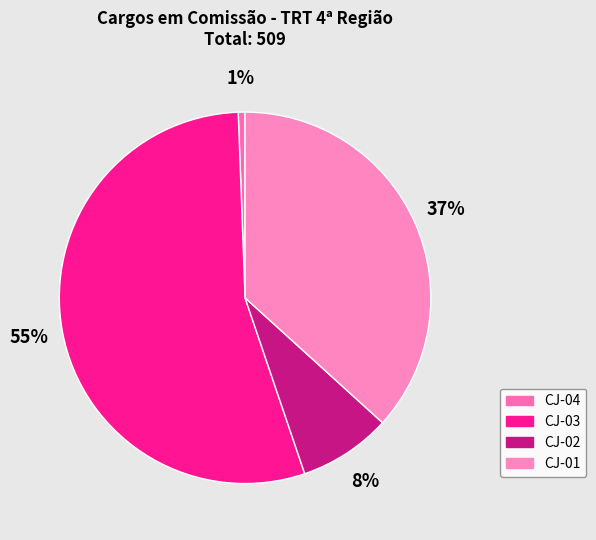

How many segments does this pie chart have?

4